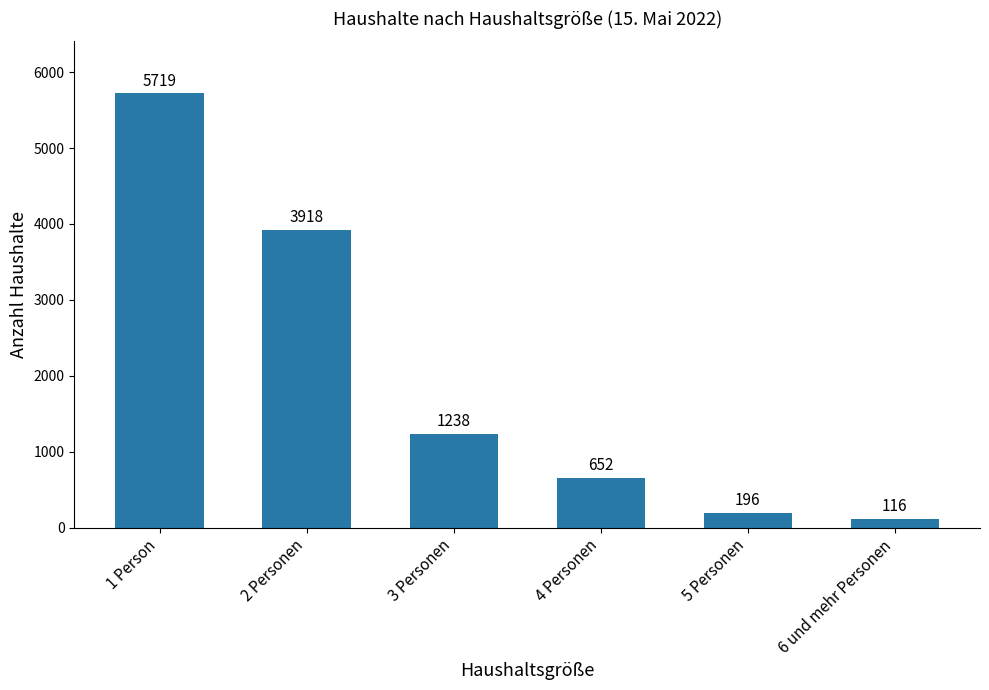

The chart shows a value of 5719 at 1 Person. True or false?

True